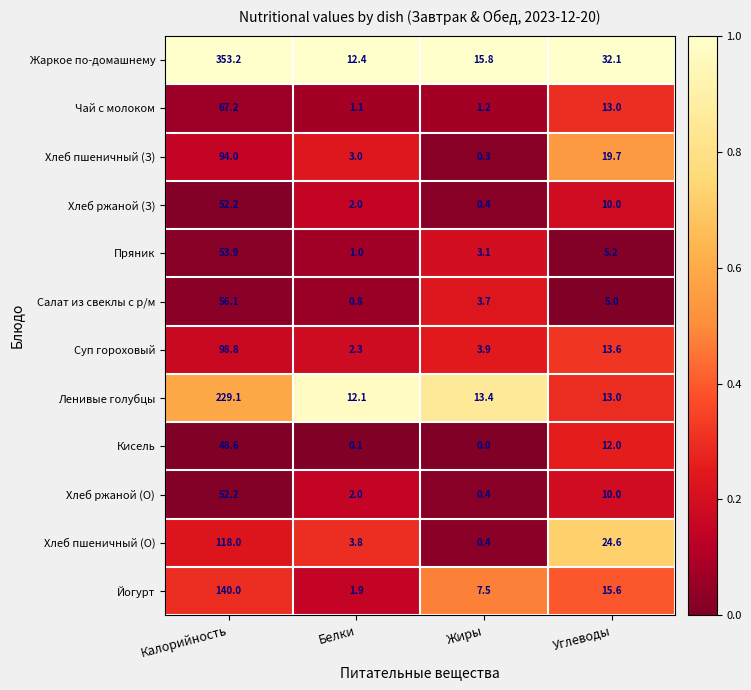

What is the sum of all Хлеб пшеничный (З) values?

117.0